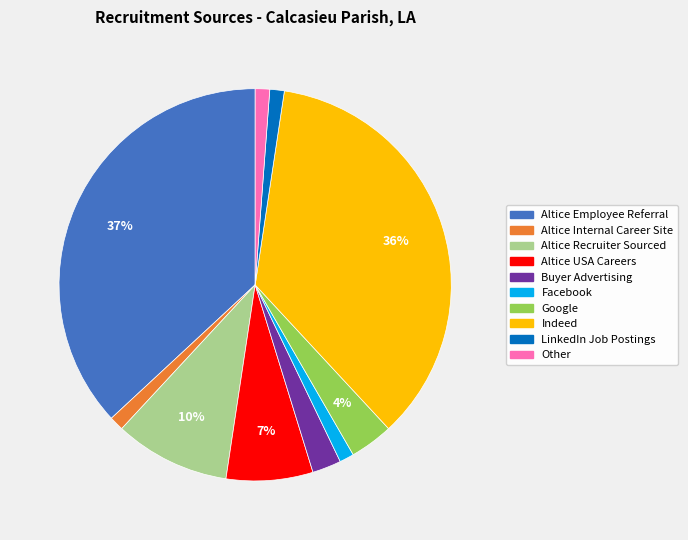

Does any single category account for the majority?

No